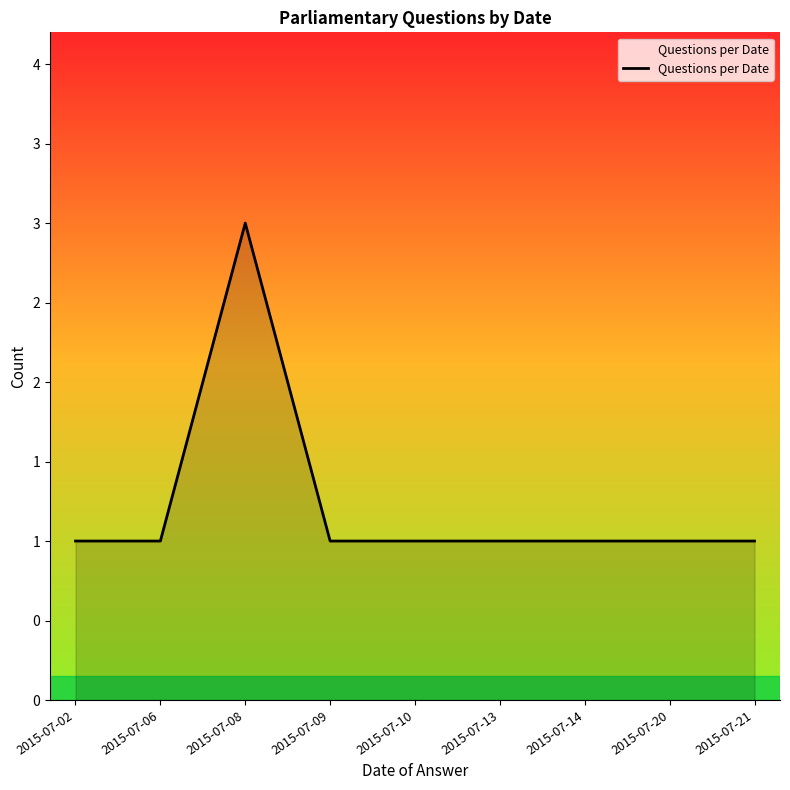

Does the chart have visible grid lines?

No